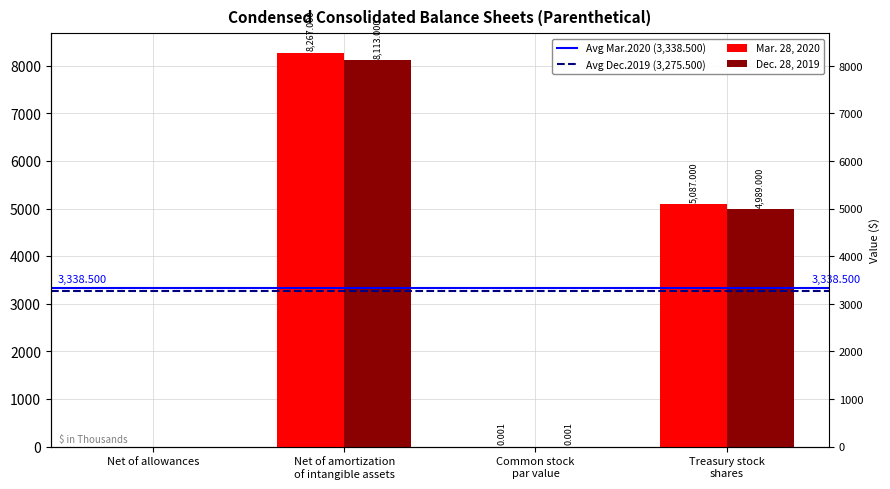

Is the value of Mar. 28, 2020 at Treasury stock
shares greater than the value of Dec. 28, 2019 at Net of amortization
of intangible assets?

No